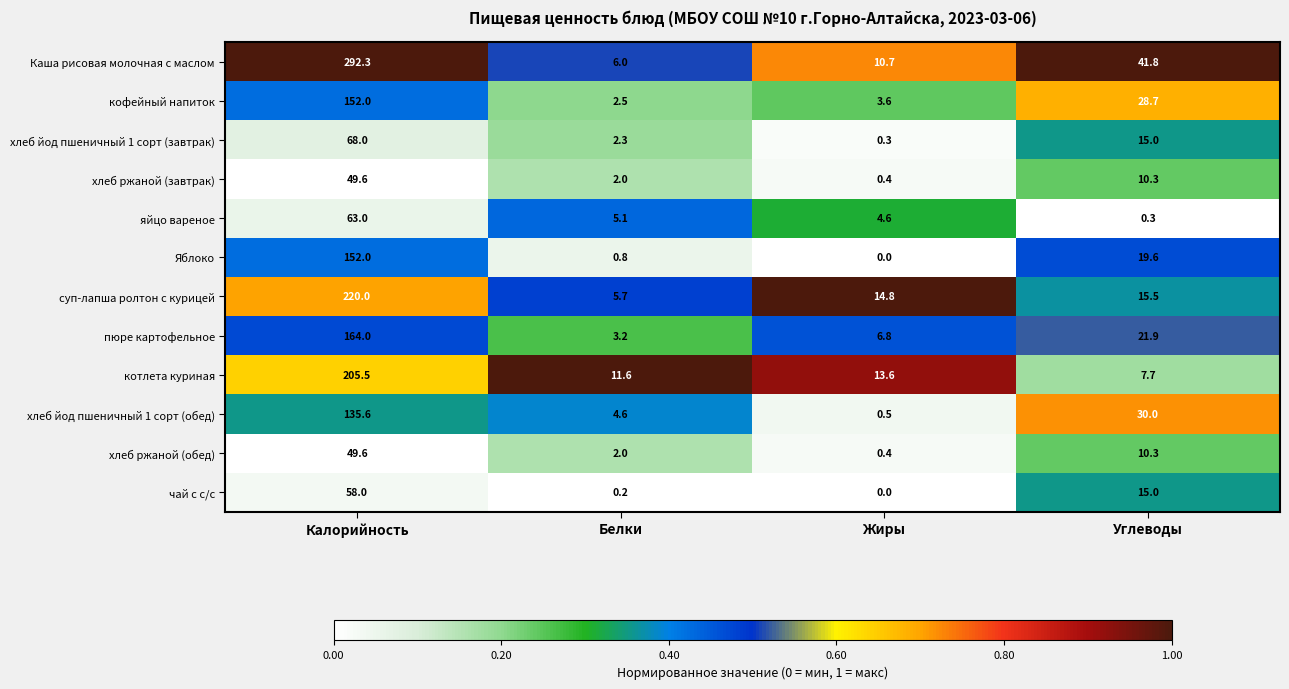

What is the average value of the чай с с/с series?

18.3